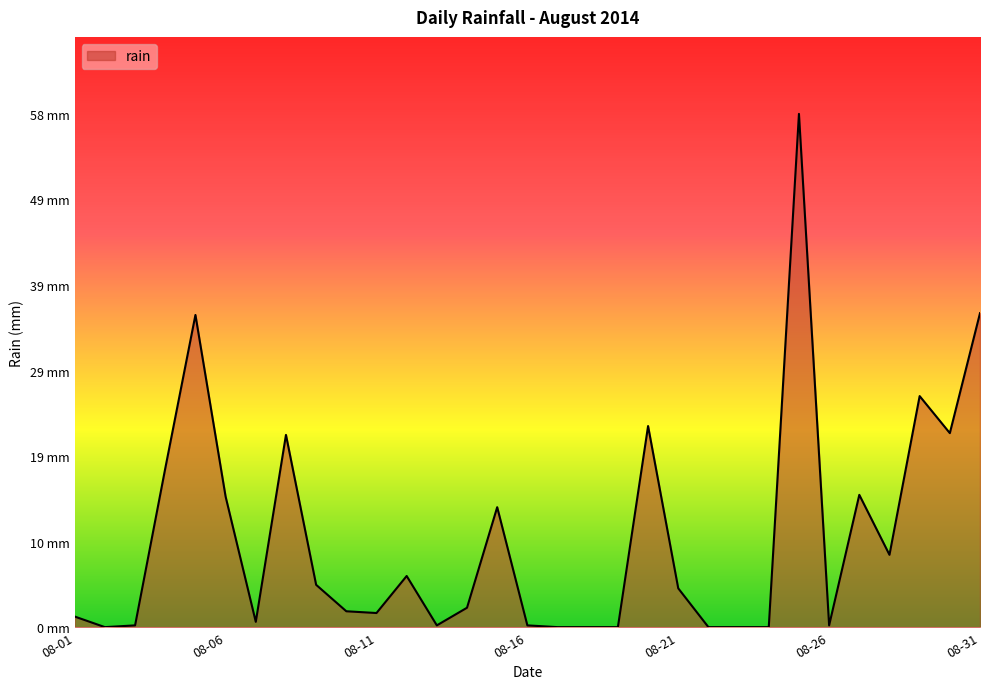

What is the sum of all values?

314.8